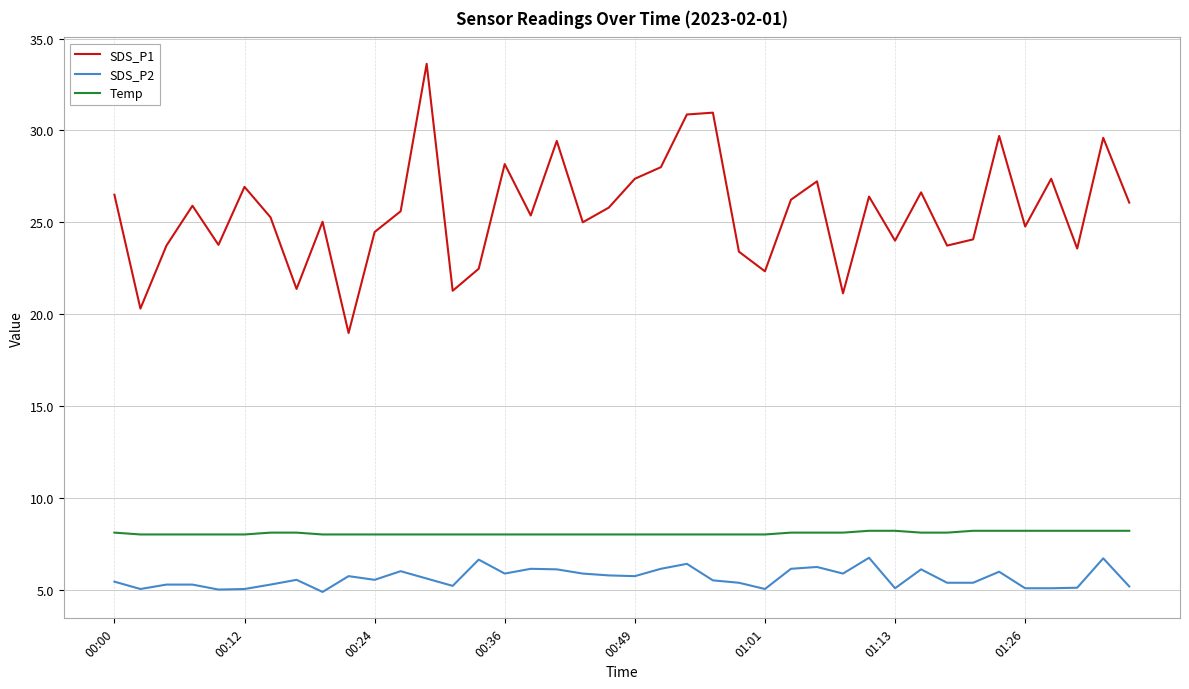

Which series has the largest total across all categories?

SDS_P1